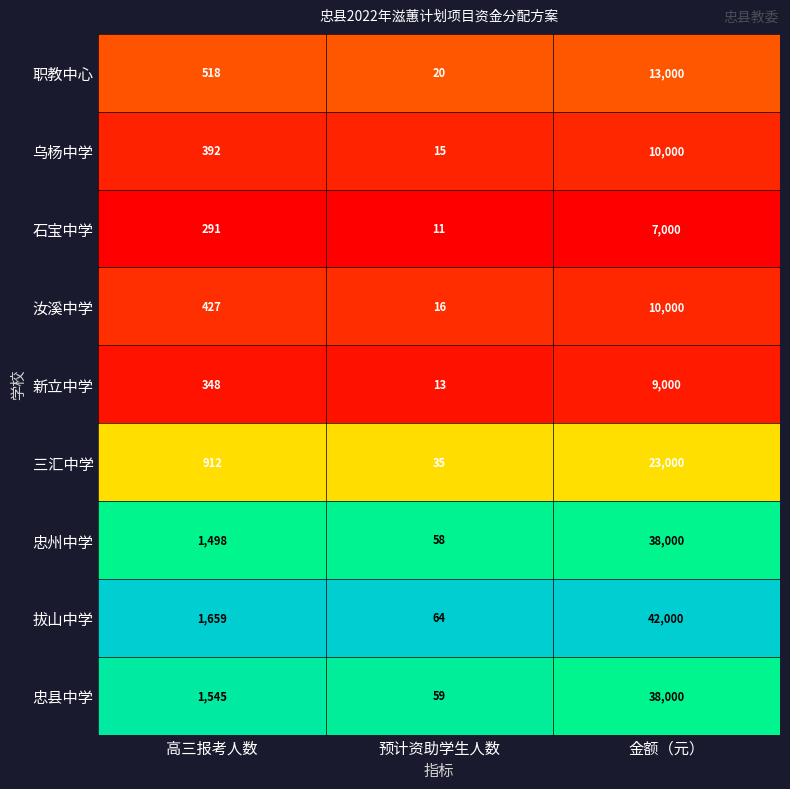

What is the spread (max minus min) of values at 金额（元）?

35000